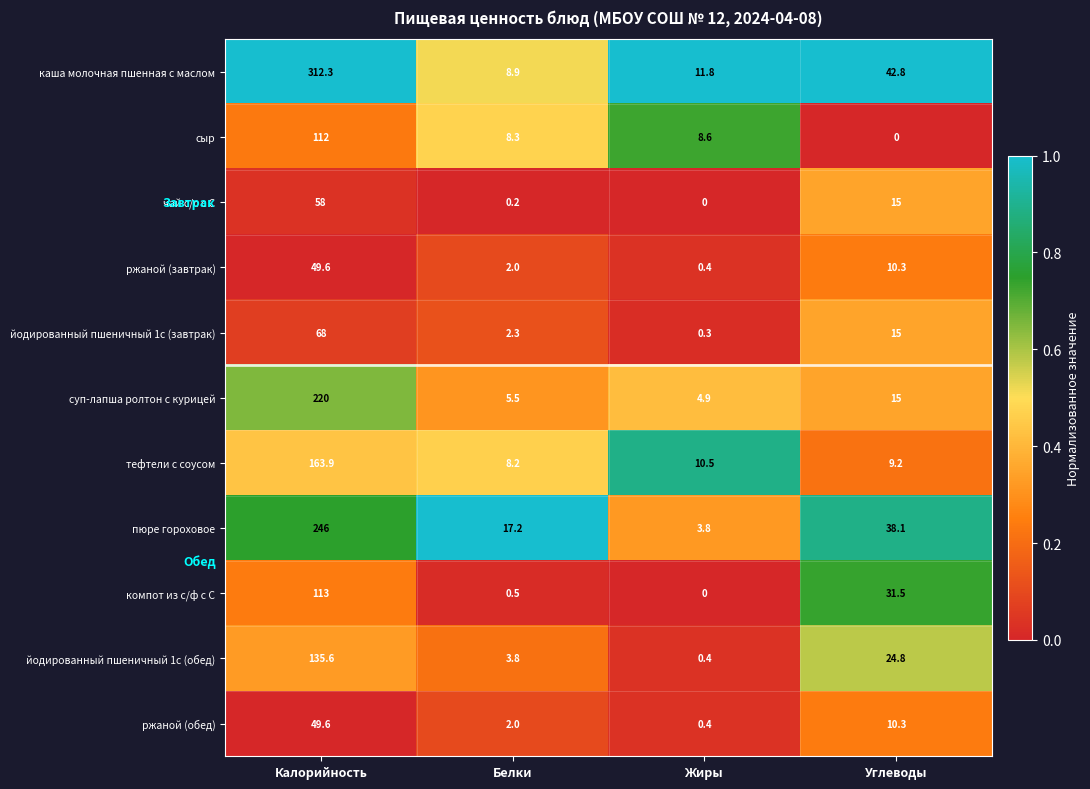

How many series are shown in this chart?

11